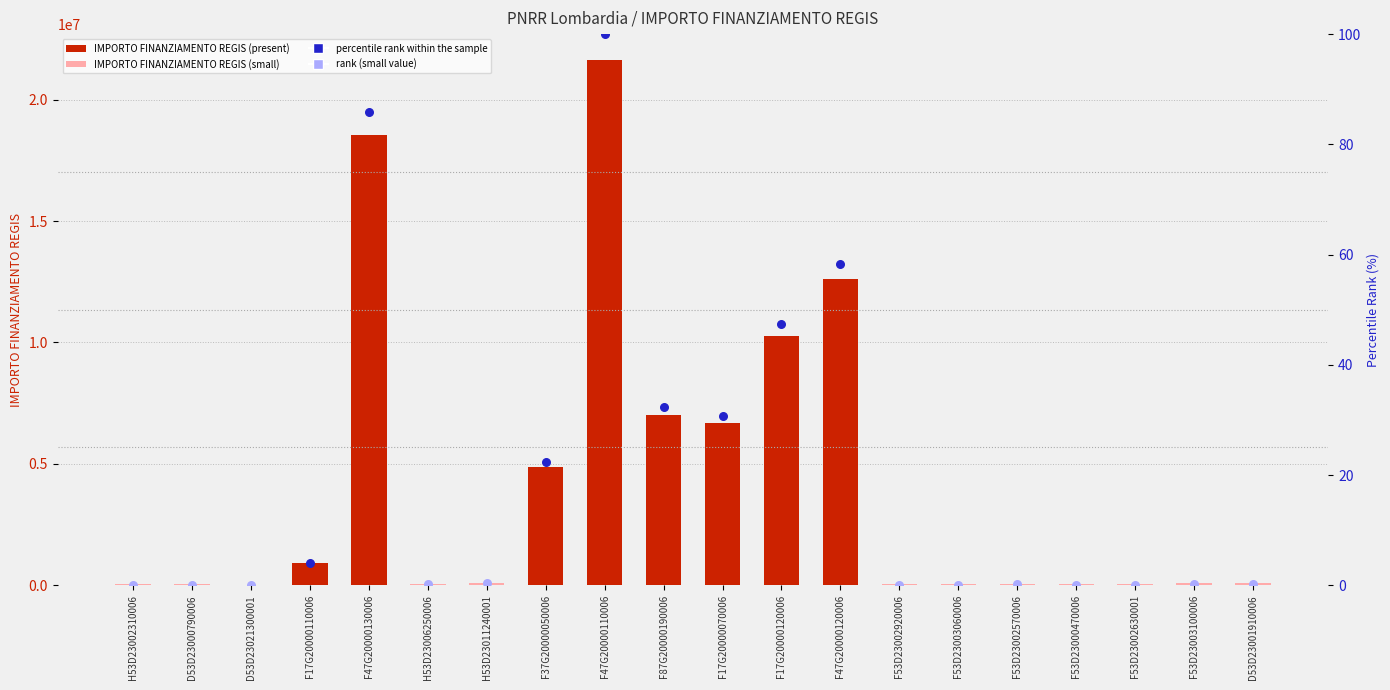

Approximately how many times larger is the value at F47G20000110006 compared to D53D23021300001?

845.9